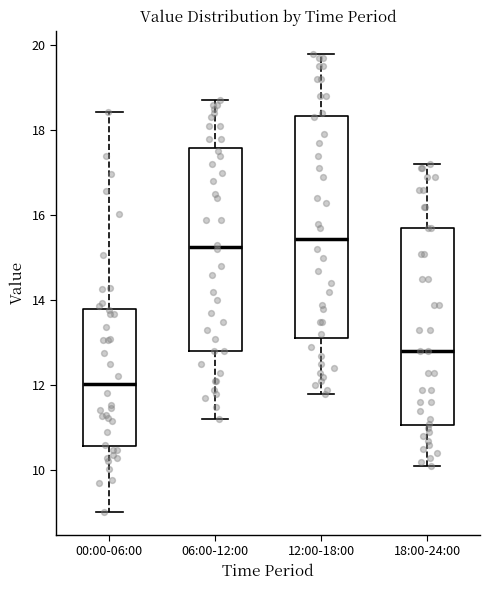

Comparing the boxes themselves (not the whiskers), which one is the tallest?

12:00-18:00